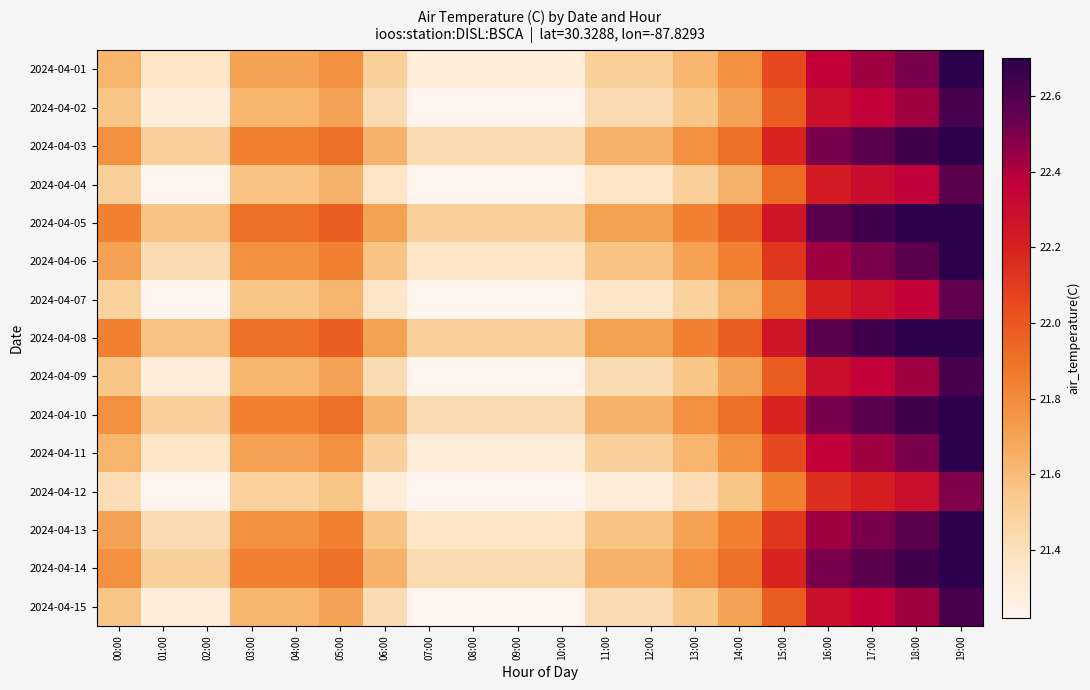

Reading left to right, list all the values displayed in this chart.

2024-04-01: 00:00=21.6	01:00=21.4	02:00=21.4	03:00=21.7	04:00=21.7	05:00=21.8	06:00=21.5	07:00=21.3	08:00=21.3	09:00=21.3	10:00=21.3	11:00=21.5	12:00=21.5	13:00=21.6	14:00=21.8	15:00=22.1	16:00=22.4	17:00=22.4	18:00=22.5	19:00=22.7
2024-04-02: 00:00=21.6	01:00=21.3	02:00=21.3	03:00=21.6	04:00=21.6	05:00=21.7	06:00=21.4	07:00=21.2	08:00=21.2	09:00=21.2	10:00=21.2	11:00=21.4	12:00=21.4	13:00=21.6	14:00=21.7	15:00=22.0	16:00=22.3	17:00=22.4	18:00=22.4	19:00=22.6
2024-04-03: 00:00=21.8	01:00=21.5	02:00=21.5	03:00=21.8	04:00=21.8	05:00=21.9	06:00=21.6	07:00=21.4	08:00=21.4	09:00=21.4	10:00=21.4	11:00=21.6	12:00=21.6	13:00=21.8	14:00=21.9	15:00=22.2	16:00=22.5	17:00=22.6	18:00=22.6	19:00=22.7
2024-04-04: 00:00=21.5	01:00=21.2	02:00=21.2	03:00=21.6	04:00=21.6	05:00=21.6	06:00=21.4	07:00=21.2	08:00=21.2	09:00=21.2	10:00=21.2	11:00=21.4	12:00=21.4	13:00=21.5	14:00=21.6	15:00=21.9	16:00=22.2	17:00=22.3	18:00=22.4	19:00=22.6
2024-04-05: 00:00=21.8	01:00=21.6	02:00=21.6	03:00=21.9	04:00=21.9	05:00=22.0	06:00=21.7	07:00=21.5	08:00=21.5	09:00=21.5	10:00=21.5	11:00=21.7	12:00=21.7	13:00=21.8	14:00=22.0	15:00=22.3	16:00=22.6	17:00=22.6	18:00=22.7	19:00=22.7
2024-04-06: 00:00=21.7	01:00=21.4	02:00=21.4	03:00=21.8	04:00=21.8	05:00=21.8	06:00=21.6	07:00=21.4	08:00=21.4	09:00=21.4	10:00=21.4	11:00=21.6	12:00=21.6	13:00=21.7	14:00=21.8	15:00=22.1	16:00=22.4	17:00=22.5	18:00=22.6	19:00=22.7
2024-04-07: 00:00=21.5	01:00=21.2	02:00=21.2	03:00=21.6	04:00=21.6	05:00=21.6	06:00=21.4	07:00=21.2	08:00=21.2	09:00=21.2	10:00=21.2	11:00=21.4	12:00=21.4	13:00=21.5	14:00=21.6	15:00=21.9	16:00=22.2	17:00=22.3	18:00=22.4	19:00=22.6
2024-04-08: 00:00=21.8	01:00=21.6	02:00=21.6	03:00=21.9	04:00=21.9	05:00=22.0	06:00=21.7	07:00=21.5	08:00=21.5	09:00=21.5	10:00=21.5	11:00=21.7	12:00=21.7	13:00=21.8	14:00=22.0	15:00=22.3	16:00=22.6	17:00=22.6	18:00=22.7	19:00=22.7
2024-04-09: 00:00=21.6	01:00=21.3	02:00=21.3	03:00=21.6	04:00=21.6	05:00=21.7	06:00=21.4	07:00=21.2	08:00=21.2	09:00=21.2	10:00=21.2	11:00=21.4	12:00=21.4	13:00=21.6	14:00=21.7	15:00=22.0	16:00=22.3	17:00=22.4	18:00=22.4	19:00=22.6
2024-04-10: 00:00=21.8	01:00=21.5	02:00=21.5	03:00=21.8	04:00=21.8	05:00=21.9	06:00=21.6	07:00=21.4	08:00=21.4	09:00=21.4	10:00=21.4	11:00=21.6	12:00=21.6	13:00=21.8	14:00=21.9	15:00=22.2	16:00=22.5	17:00=22.6	18:00=22.6	19:00=22.7
2024-04-11: 00:00=21.6	01:00=21.4	02:00=21.4	03:00=21.7	04:00=21.7	05:00=21.8	06:00=21.5	07:00=21.3	08:00=21.3	09:00=21.3	10:00=21.3	11:00=21.5	12:00=21.5	13:00=21.6	14:00=21.8	15:00=22.1	16:00=22.4	17:00=22.4	18:00=22.5	19:00=22.7
2024-04-12: 00:00=21.4	01:00=21.2	02:00=21.2	03:00=21.5	04:00=21.5	05:00=21.6	06:00=21.3	07:00=21.2	08:00=21.2	09:00=21.2	10:00=21.2	11:00=21.3	12:00=21.3	13:00=21.4	14:00=21.6	15:00=21.8	16:00=22.1	17:00=22.2	18:00=22.3	19:00=22.5
2024-04-13: 00:00=21.7	01:00=21.4	02:00=21.4	03:00=21.8	04:00=21.8	05:00=21.8	06:00=21.6	07:00=21.4	08:00=21.4	09:00=21.4	10:00=21.4	11:00=21.6	12:00=21.6	13:00=21.7	14:00=21.8	15:00=22.1	16:00=22.4	17:00=22.5	18:00=22.6	19:00=22.7
2024-04-14: 00:00=21.8	01:00=21.5	02:00=21.5	03:00=21.8	04:00=21.8	05:00=21.9	06:00=21.6	07:00=21.4	08:00=21.4	09:00=21.4	10:00=21.4	11:00=21.6	12:00=21.6	13:00=21.8	14:00=21.9	15:00=22.2	16:00=22.5	17:00=22.6	18:00=22.6	19:00=22.7
2024-04-15: 00:00=21.6	01:00=21.3	02:00=21.3	03:00=21.6	04:00=21.6	05:00=21.7	06:00=21.4	07:00=21.2	08:00=21.2	09:00=21.2	10:00=21.2	11:00=21.4	12:00=21.4	13:00=21.6	14:00=21.7	15:00=22.0	16:00=22.3	17:00=22.4	18:00=22.4	19:00=22.6